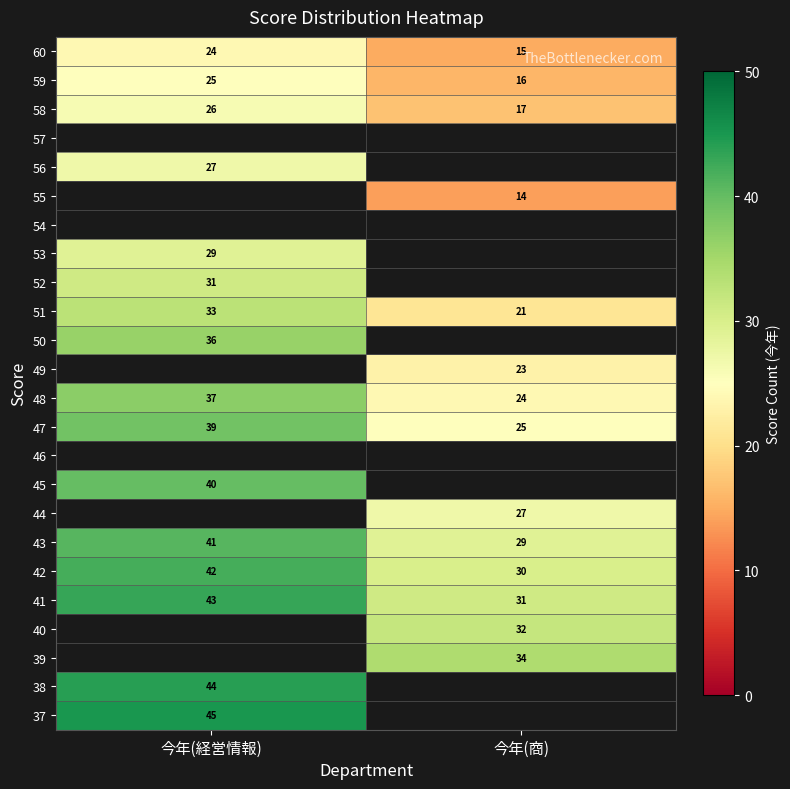

What is the sum of all 41 values?

74